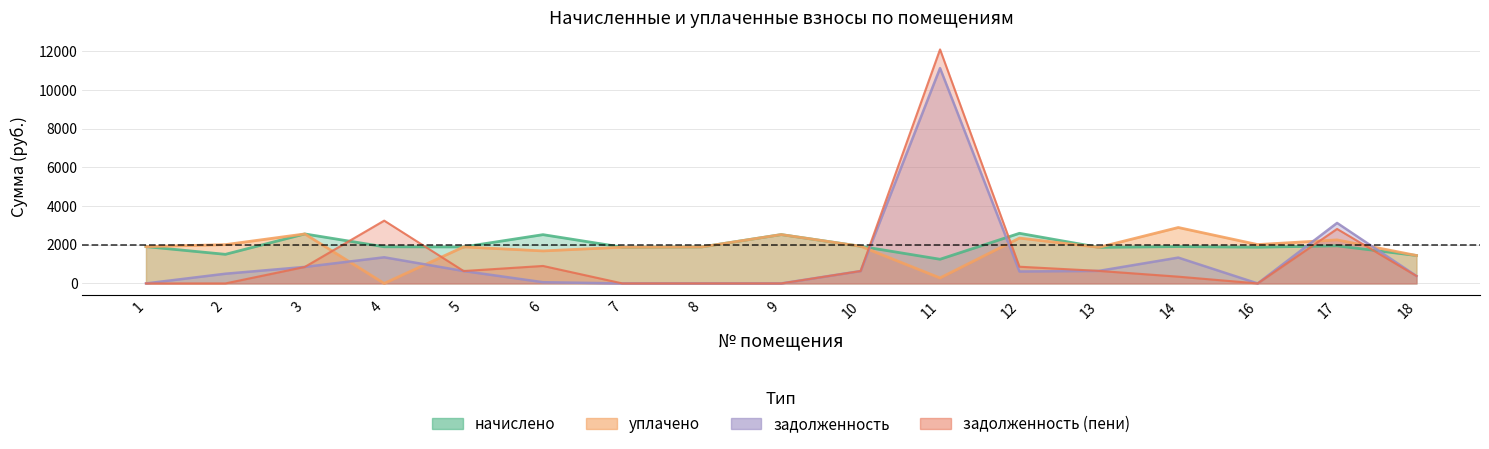

Which series changed the most between 6 and 7?

задолженность_пени